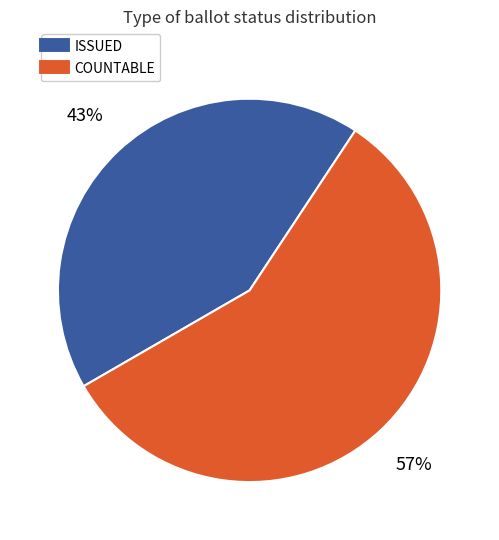

Is there any slice that represents more than half of the pie?

Yes